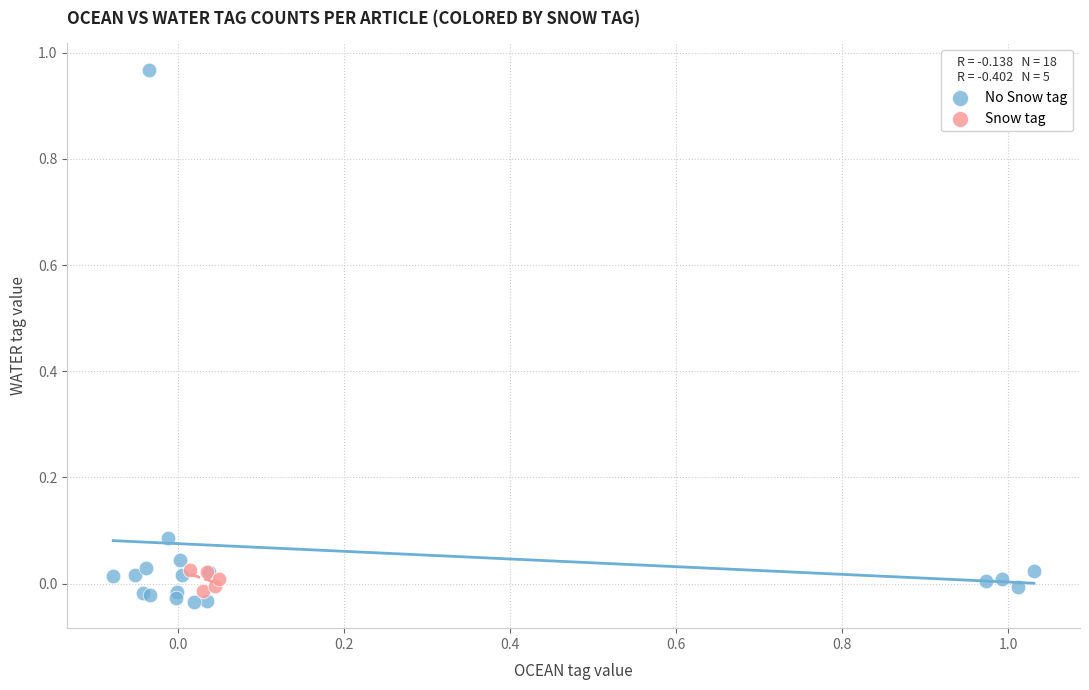

What are all the series names shown in the legend?

No Snow tag, Snow tag